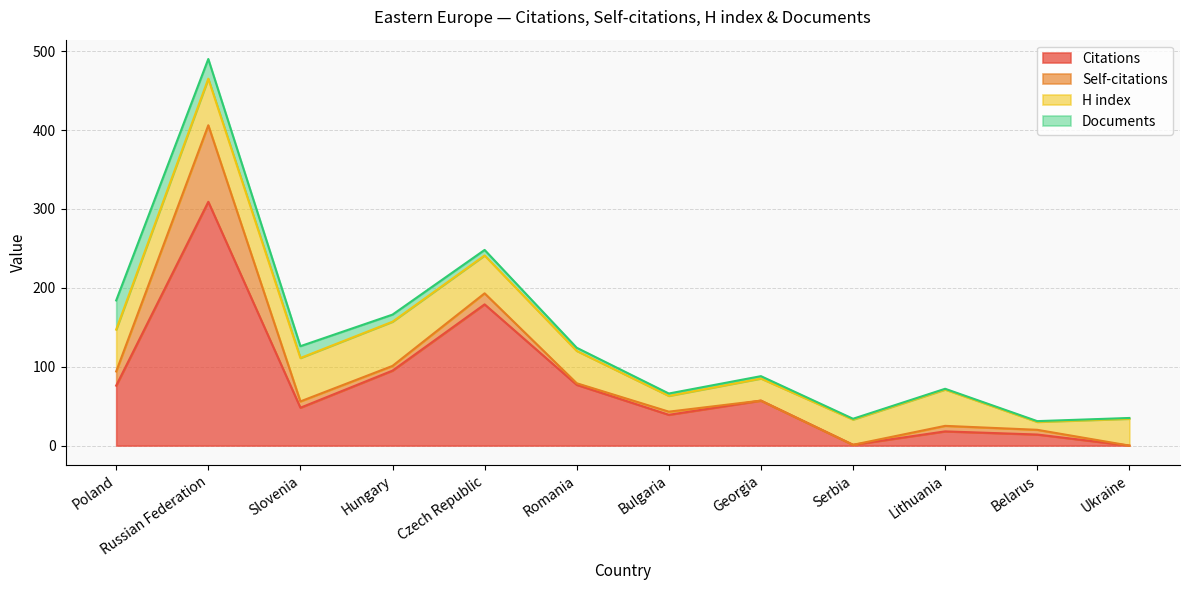

After their last crossing, which series has the higher values: Self-citations or Documents?

Documents